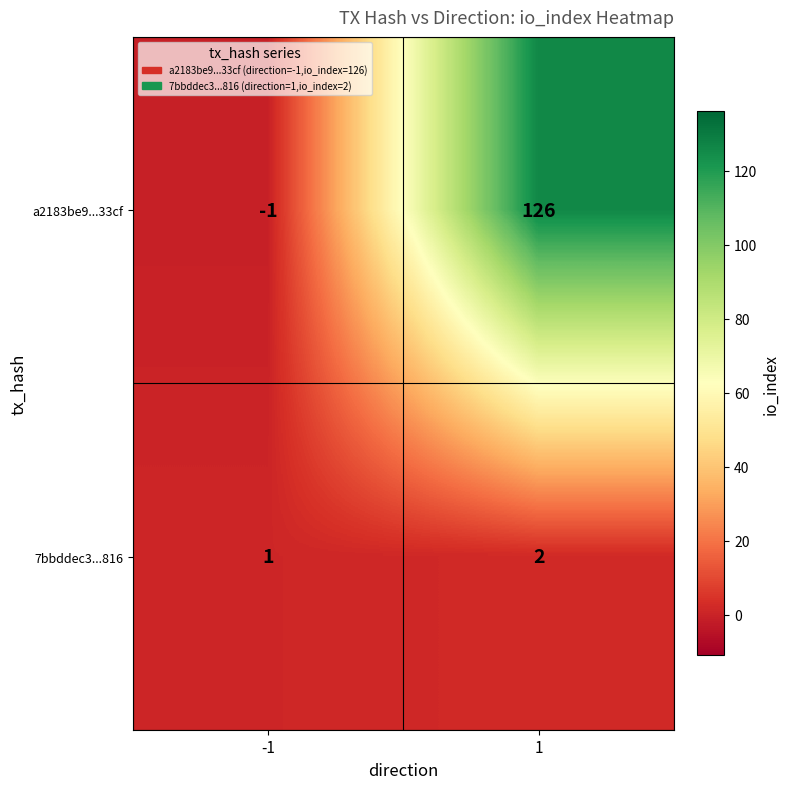

The 7bbddec3...816 series shows 2 at 1. True or false?

True